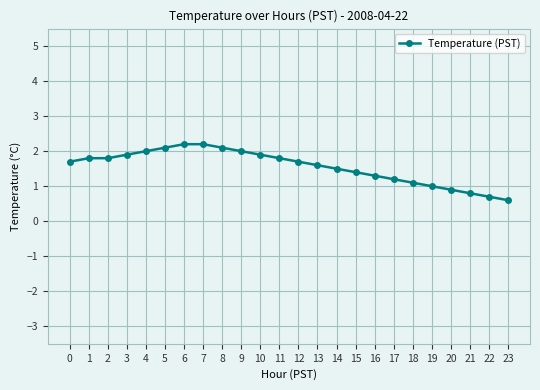

Where is the data nearest to the value 1?

19